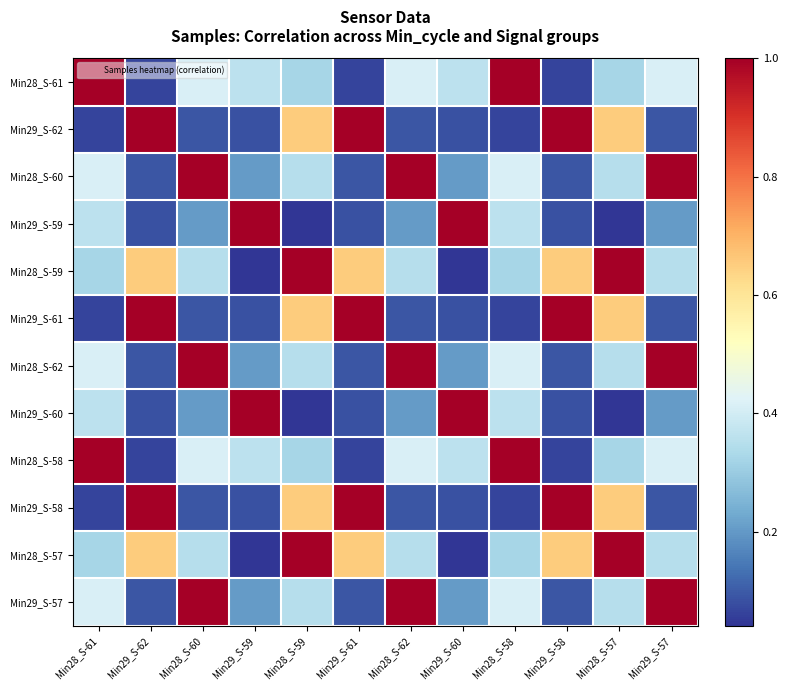

Reading left to right, extract all data points from this chart.

Min28_S-61: Min28_S-61=1.0	Min29_S-62=0.1	Min28_S-60=0.4	Min29_S-59=0.4	Min28_S-59=0.3	Min29_S-61=0.1	Min28_S-62=0.4	Min29_S-60=0.4	Min28_S-58=1.0	Min29_S-58=0.1	Min28_S-57=0.3	Min29_S-57=0.4
Min29_S-62: Min28_S-61=0.1	Min29_S-62=1.0	Min28_S-60=0.1	Min29_S-59=0.1	Min28_S-59=0.7	Min29_S-61=1.0	Min28_S-62=0.1	Min29_S-60=0.1	Min28_S-58=0.1	Min29_S-58=1.0	Min28_S-57=0.7	Min29_S-57=0.1
Min28_S-60: Min28_S-61=0.4	Min29_S-62=0.1	Min28_S-60=1.0	Min29_S-59=0.2	Min28_S-59=0.4	Min29_S-61=0.1	Min28_S-62=1.0	Min29_S-60=0.2	Min28_S-58=0.4	Min29_S-58=0.1	Min28_S-57=0.4	Min29_S-57=1.0
Min29_S-59: Min28_S-61=0.4	Min29_S-62=0.1	Min28_S-60=0.2	Min29_S-59=1.0	Min28_S-59=0.0	Min29_S-61=0.1	Min28_S-62=0.2	Min29_S-60=1.0	Min28_S-58=0.4	Min29_S-58=0.1	Min28_S-57=0.0	Min29_S-57=0.2
Min28_S-59: Min28_S-61=0.3	Min29_S-62=0.7	Min28_S-60=0.4	Min29_S-59=0.0	Min28_S-59=1.0	Min29_S-61=0.7	Min28_S-62=0.4	Min29_S-60=0.0	Min28_S-58=0.3	Min29_S-58=0.7	Min28_S-57=1.0	Min29_S-57=0.4
Min29_S-61: Min28_S-61=0.1	Min29_S-62=1.0	Min28_S-60=0.1	Min29_S-59=0.1	Min28_S-59=0.7	Min29_S-61=1.0	Min28_S-62=0.1	Min29_S-60=0.1	Min28_S-58=0.1	Min29_S-58=1.0	Min28_S-57=0.7	Min29_S-57=0.1
Min28_S-62: Min28_S-61=0.4	Min29_S-62=0.1	Min28_S-60=1.0	Min29_S-59=0.2	Min28_S-59=0.4	Min29_S-61=0.1	Min28_S-62=1.0	Min29_S-60=0.2	Min28_S-58=0.4	Min29_S-58=0.1	Min28_S-57=0.4	Min29_S-57=1.0
Min29_S-60: Min28_S-61=0.4	Min29_S-62=0.1	Min28_S-60=0.2	Min29_S-59=1.0	Min28_S-59=0.0	Min29_S-61=0.1	Min28_S-62=0.2	Min29_S-60=1.0	Min28_S-58=0.4	Min29_S-58=0.1	Min28_S-57=0.0	Min29_S-57=0.2
Min28_S-58: Min28_S-61=1.0	Min29_S-62=0.1	Min28_S-60=0.4	Min29_S-59=0.4	Min28_S-59=0.3	Min29_S-61=0.1	Min28_S-62=0.4	Min29_S-60=0.4	Min28_S-58=1.0	Min29_S-58=0.1	Min28_S-57=0.3	Min29_S-57=0.4
Min29_S-58: Min28_S-61=0.1	Min29_S-62=1.0	Min28_S-60=0.1	Min29_S-59=0.1	Min28_S-59=0.7	Min29_S-61=1.0	Min28_S-62=0.1	Min29_S-60=0.1	Min28_S-58=0.1	Min29_S-58=1.0	Min28_S-57=0.7	Min29_S-57=0.1
Min28_S-57: Min28_S-61=0.3	Min29_S-62=0.7	Min28_S-60=0.4	Min29_S-59=0.0	Min28_S-59=1.0	Min29_S-61=0.7	Min28_S-62=0.4	Min29_S-60=0.0	Min28_S-58=0.3	Min29_S-58=0.7	Min28_S-57=1.0	Min29_S-57=0.4
Min29_S-57: Min28_S-61=0.4	Min29_S-62=0.1	Min28_S-60=1.0	Min29_S-59=0.2	Min28_S-59=0.4	Min29_S-61=0.1	Min28_S-62=1.0	Min29_S-60=0.2	Min28_S-58=0.4	Min29_S-58=0.1	Min28_S-57=0.4	Min29_S-57=1.0